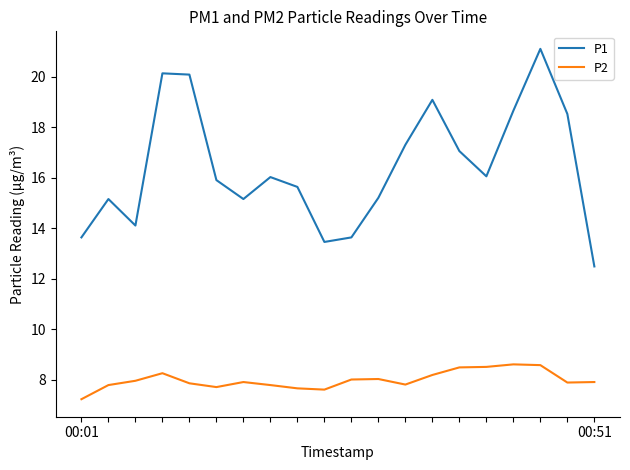

What is the maximum value shown in the chart?

21.1